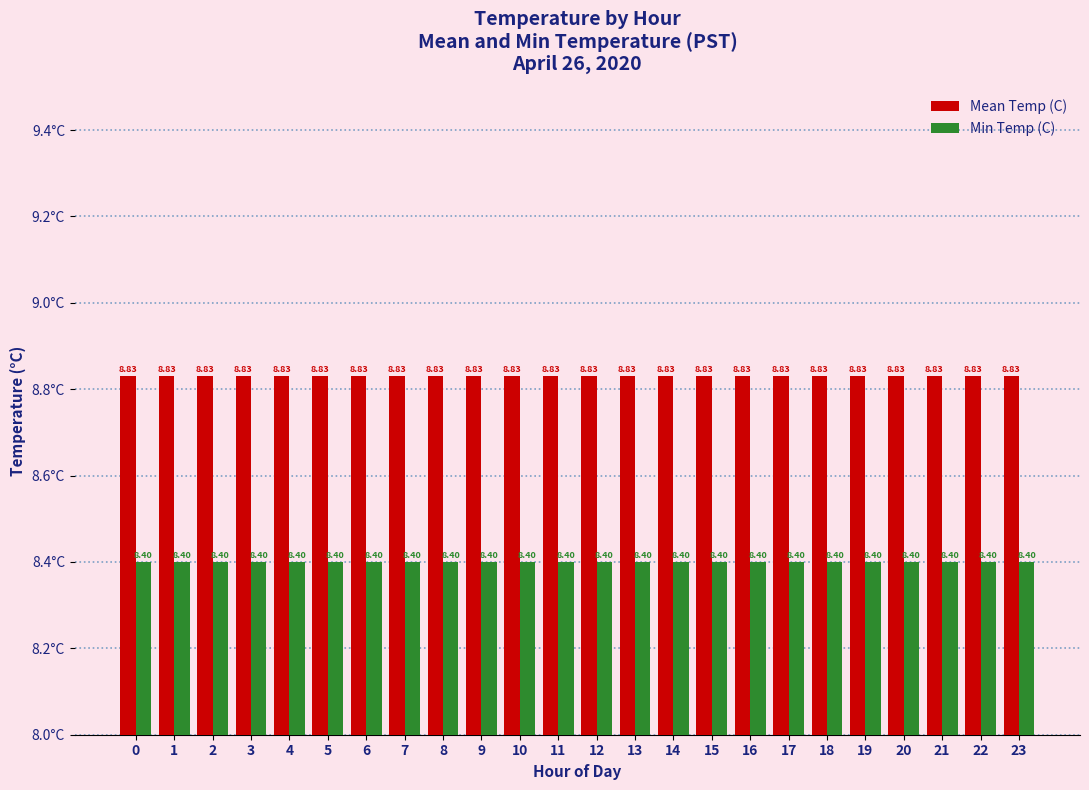

Rank the series by their average value, from lowest to highest.

Min Temp (C), Mean Temp (C)